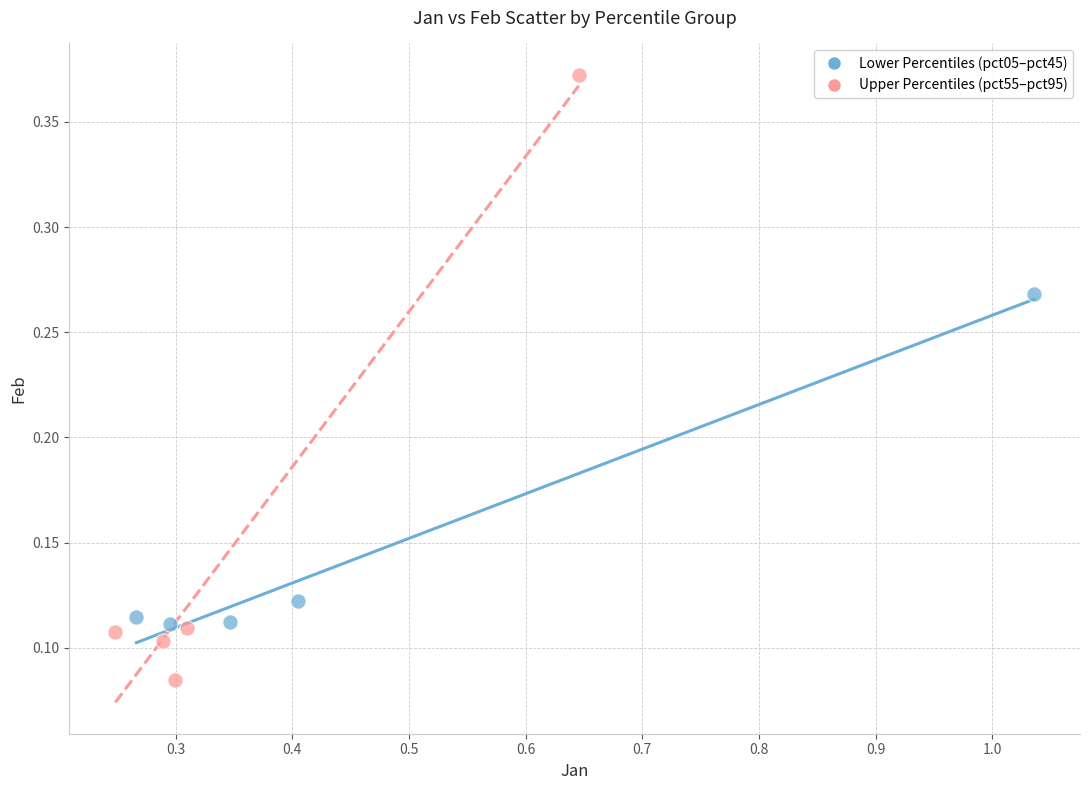

Which series has the widest spread of Y values?

Upper Percentiles (pct55–pct95)